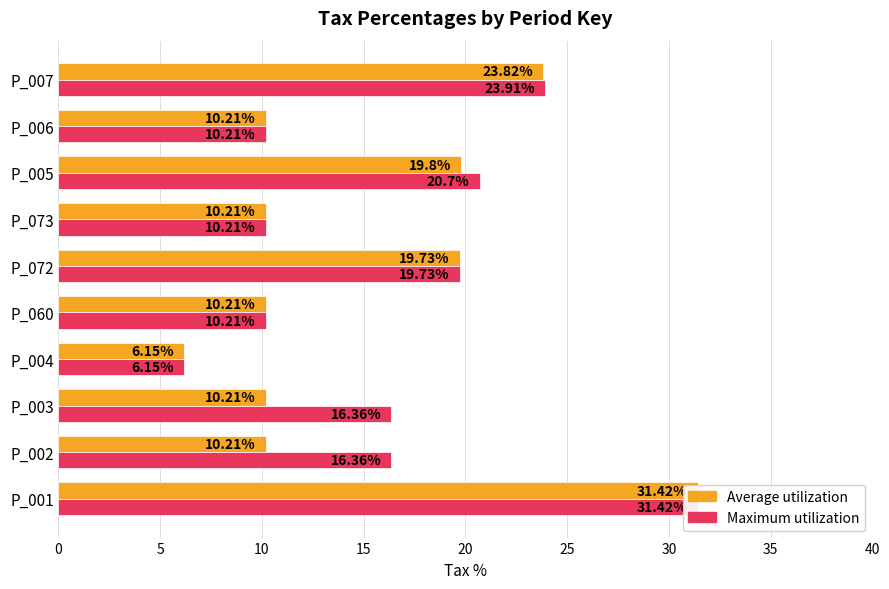

What is the sum of all Average utilization values?

152.0